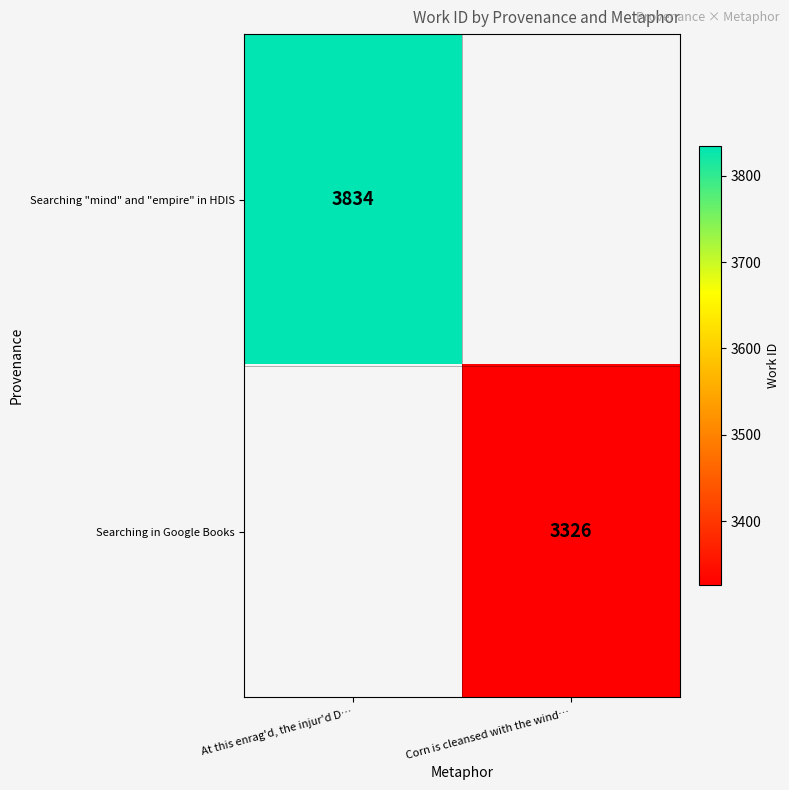

The value of Searching "mind" and "empire" in HDIS at At this enrag'd, the injur'd D… is 3834. True or false?

True